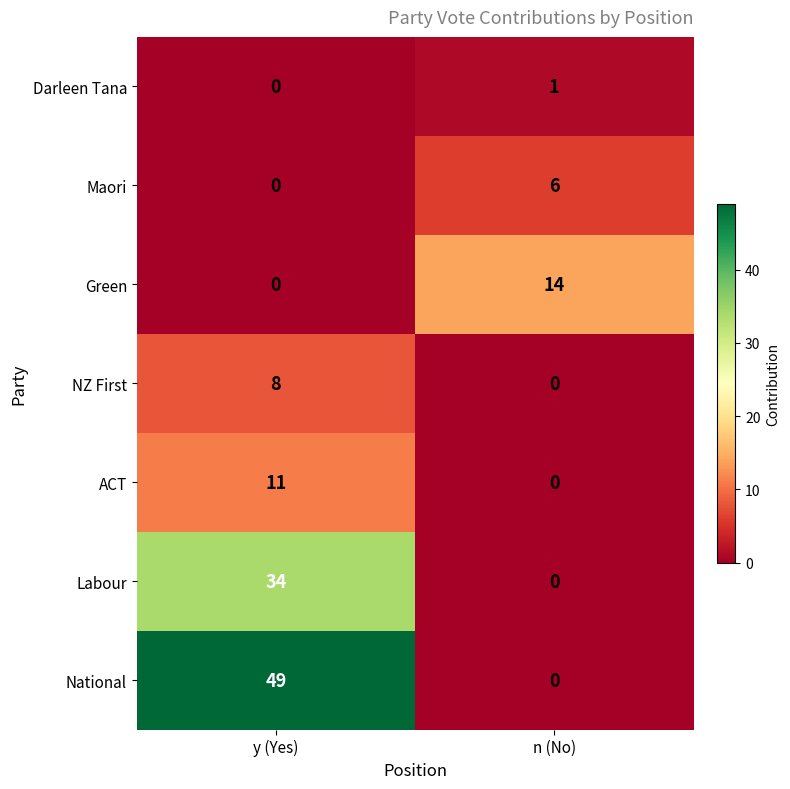

At how many categories does at least one series exceed 11?

2